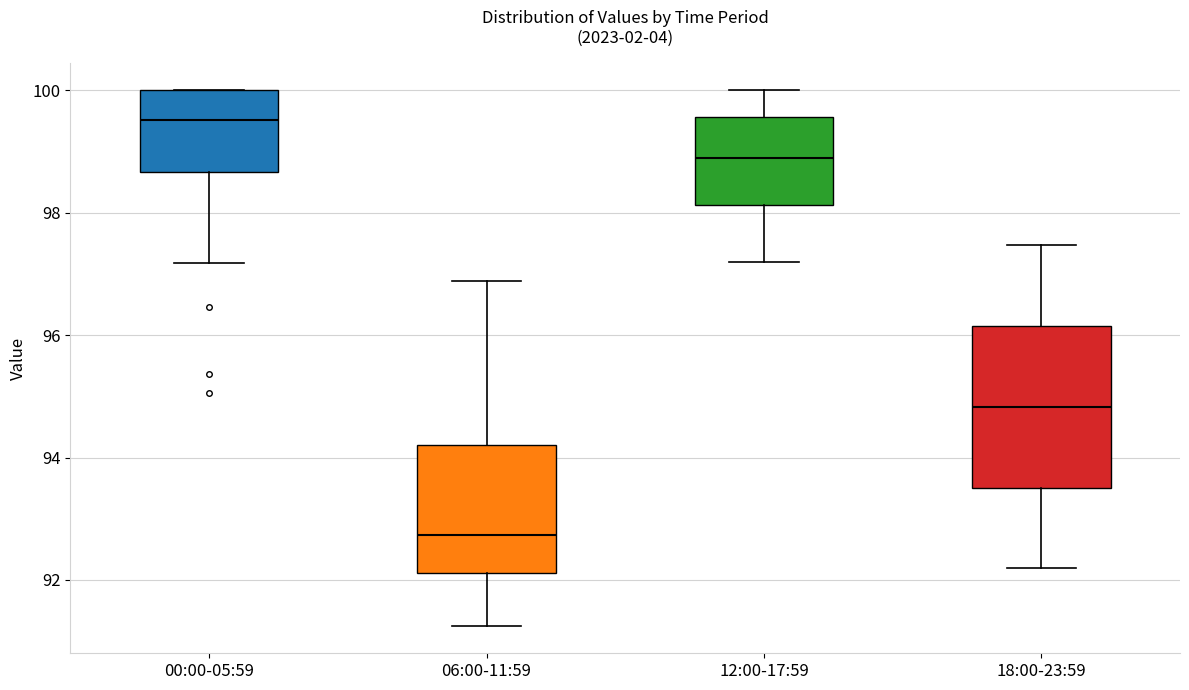

Where does the upper whisker of the box for 18:00-23:59 end on the y-axis? The values are not printed on the chart, so give them approximately, as read against the axis.

97.4